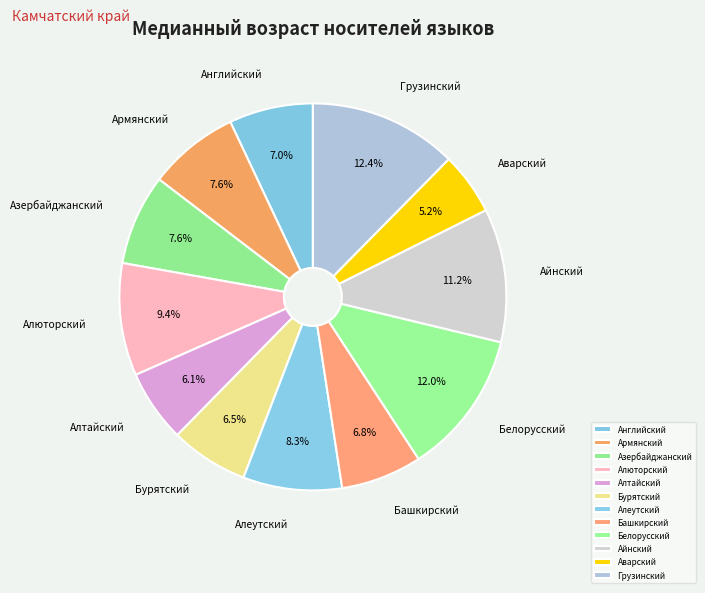

How many slices are in this pie chart?

12